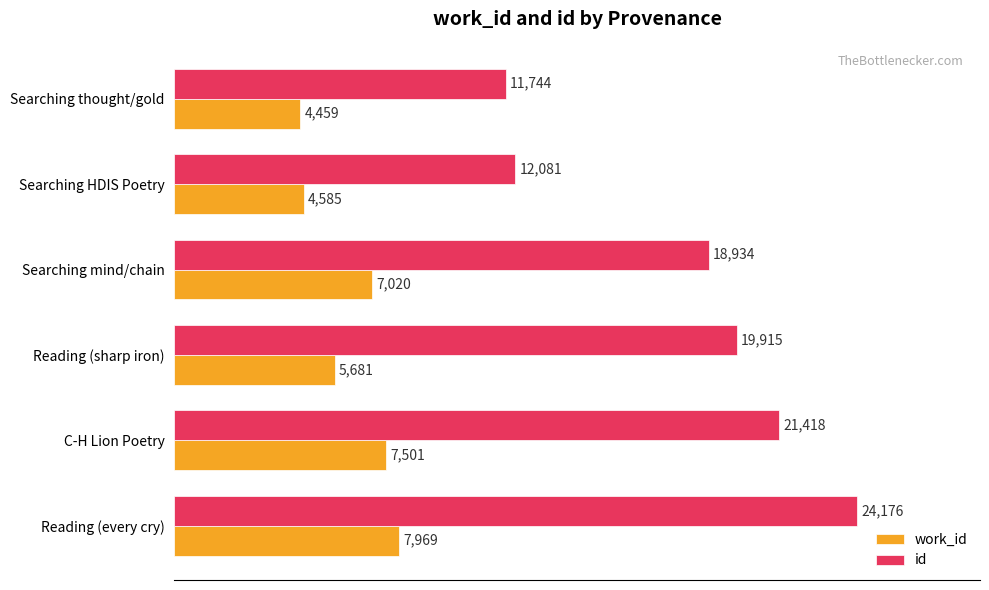

The value of id at Reading (sharp iron) is 13165. True or false?

False